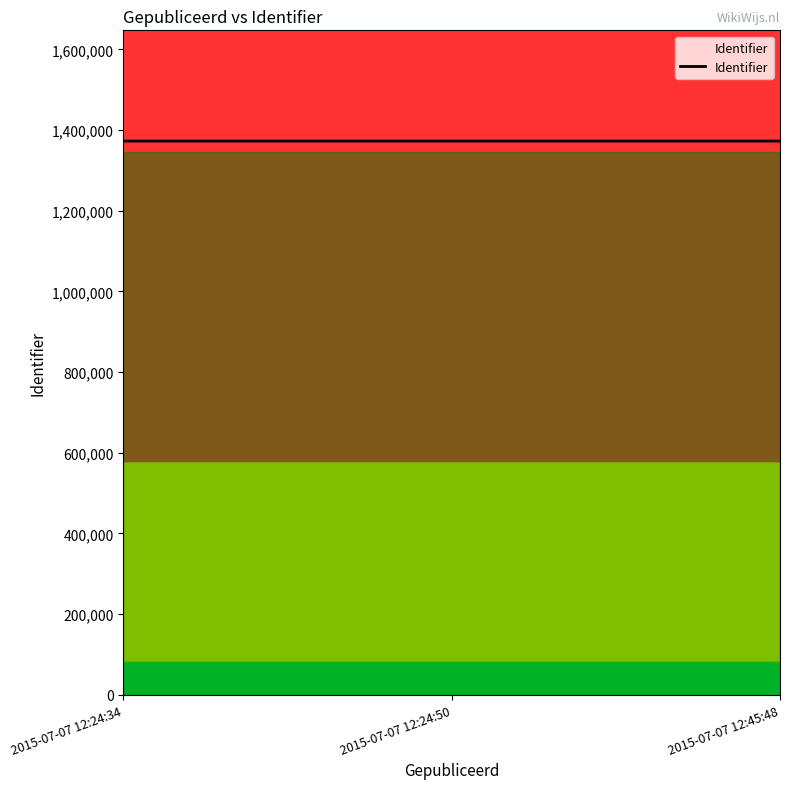

What value does the data have at 2015-07-07 12:45:48?

1372572